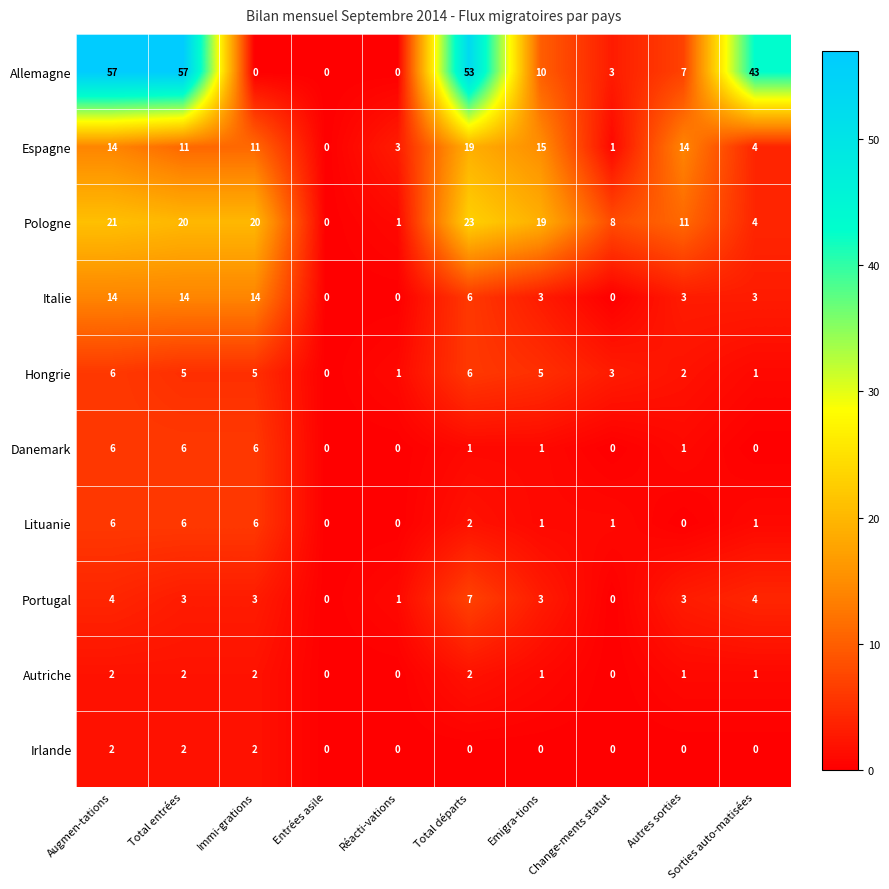

How many series are shown in this chart?

10